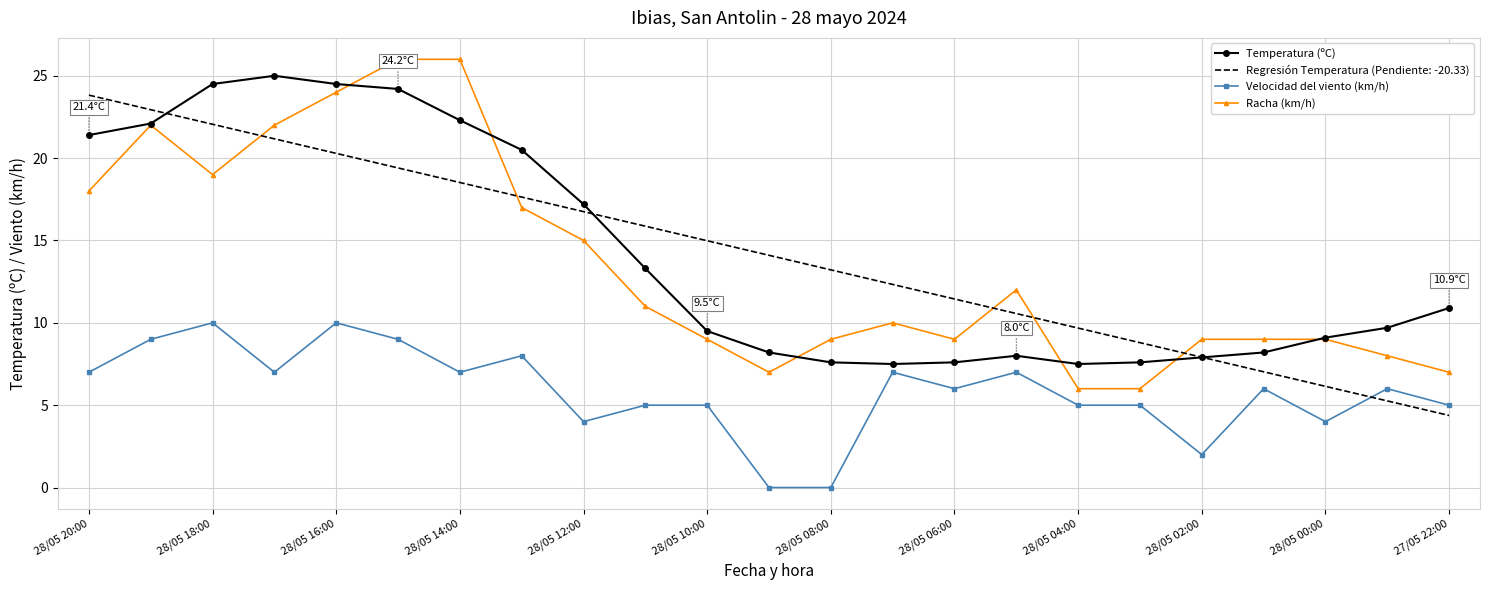

True or false: Temperatura (ºC) and Velocidad del viento (km/h) intersect in this chart.

False